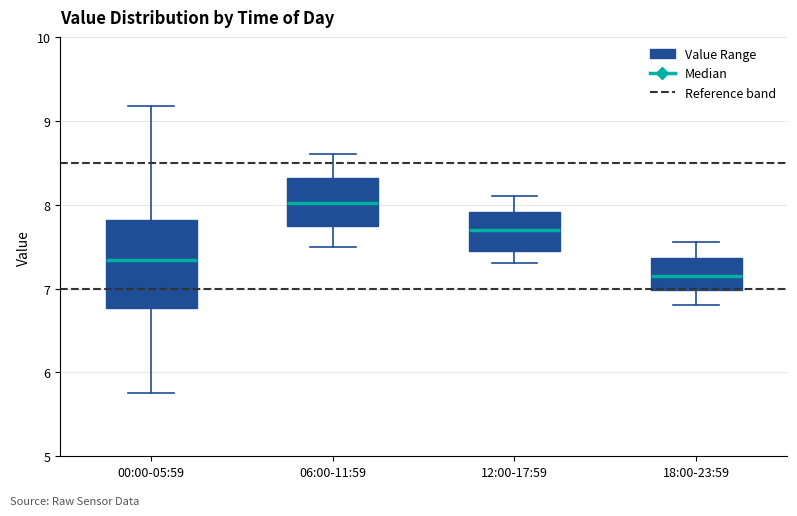

Reading left to right, transcribe this box plot: for each box, give where its median line is, the range the box spans, and where its two whiskers end, as read against the y-axis. The values are not printed on the chart, so give them approximately, as read against the axis.

00:00-05:59: median 7.3, box 6.8 to 7.8, whiskers 5.8 to 9.2
06:00-11:59: median 8.0, box 7.8 to 8.3, whiskers 7.5 to 8.6
12:00-17:59: median 7.7, box 7.5 to 7.9, whiskers 7.3 to 8.1
18:00-23:59: median 7.2, box 7.0 to 7.4, whiskers 6.8 to 7.6